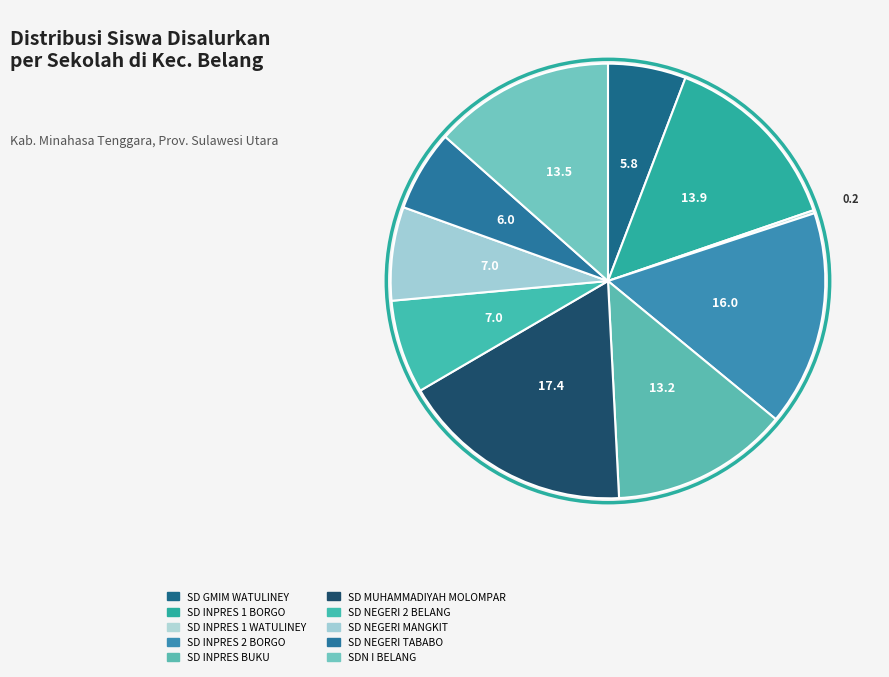

Does any single category account for the majority?

No